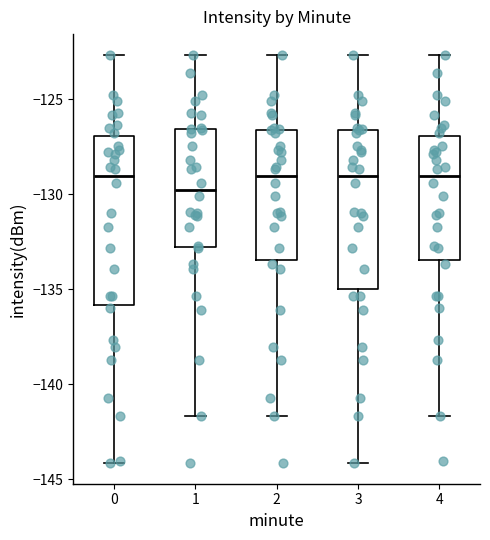

Reading left to right, read every box against the y-axis: the position of its median line, the range the box covers, and the ends of its whiskers. The values are not printed on the chart, so give them approximately, as read against the axis.

0: median -129.0, box -136.0 to -127.0, whiskers -144.0 to -122.5
1: median -130.0, box -133.0 to -126.5, whiskers -141.5 to -122.5
2: median -129.0, box -133.5 to -126.5, whiskers -141.5 to -122.5
3: median -129.0, box -135.0 to -126.5, whiskers -144.0 to -122.5
4: median -129.0, box -133.5 to -127.0, whiskers -141.5 to -122.5